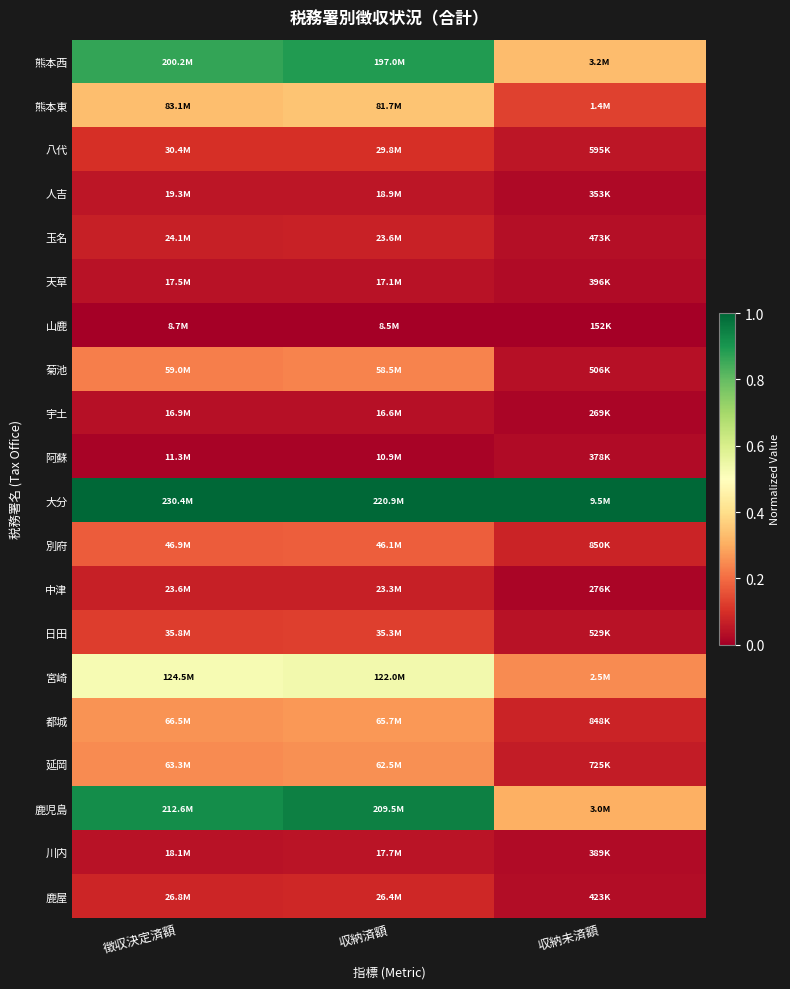

Rank the series by their maximum value, from lowest to highest.

山鹿, 阿蘇, 宇土, 天草, 川内, 人吉, 中津, 玉名, 鹿屋, 八代, 日田, 別府, 菊池, 延岡, 都城, 熊本東, 宮崎, 熊本西, 鹿児島, 大分